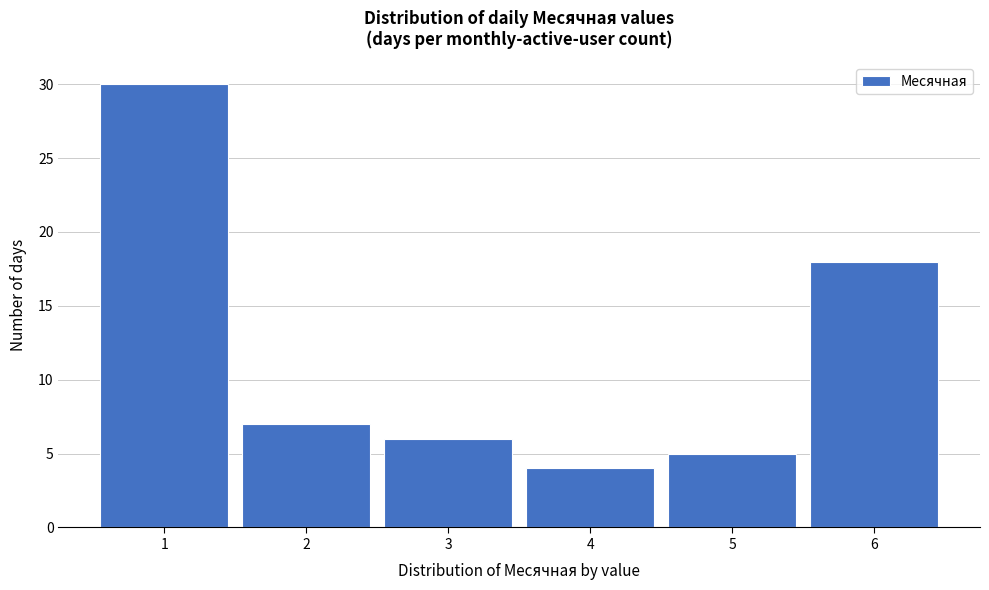

Reading left to right, transcribe this chart: for each bar, give the range it covers on the x-axis and its height. The values are not printed on the chart, so give them approximately, as read against the axis.

0.5 to 1.5: 30
1.5 to 2.5: 7
2.5 to 3.5: 6
3.5 to 4.5: 4
4.5 to 5.5: 5
5.5 to 6.5: 18